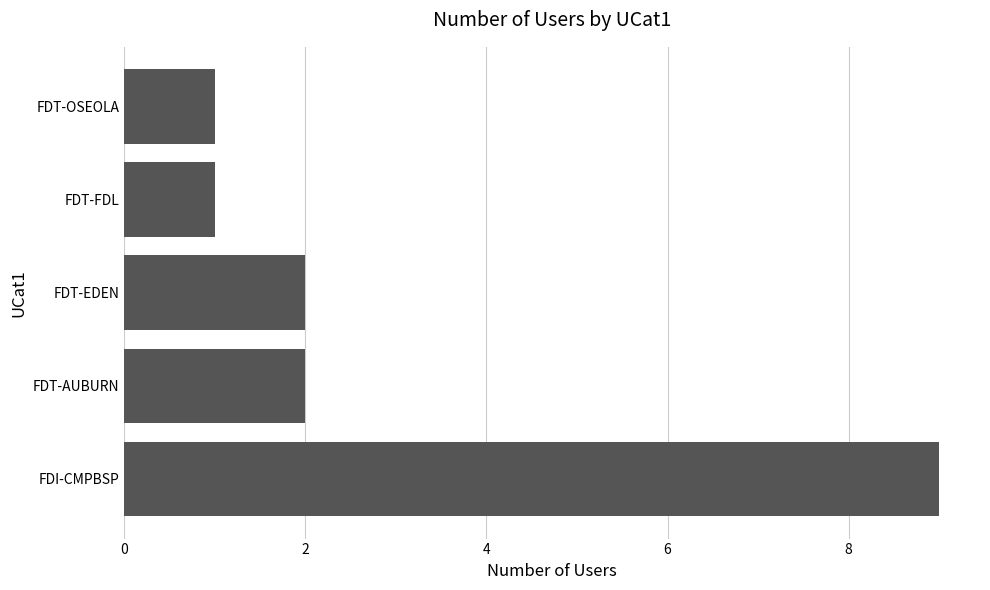

Reading bottom to top, what are all the values shown in this chart?

9	2	2	1	1